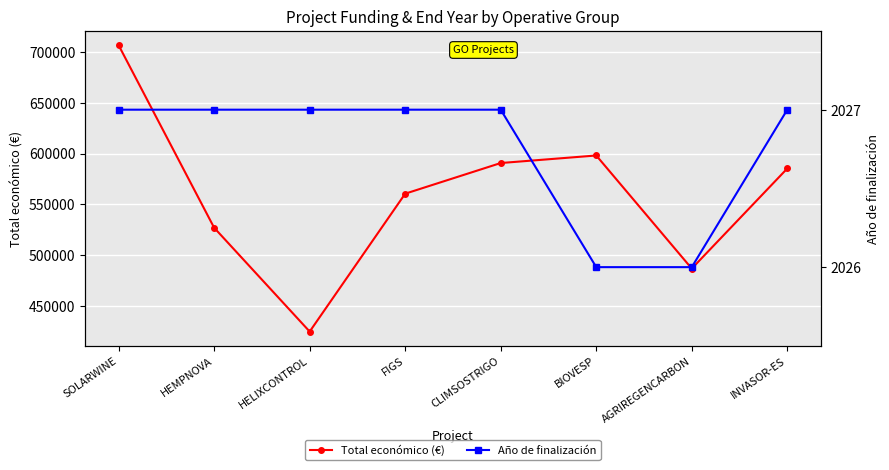

What is the lowest value of the Año de finalización series?

2026